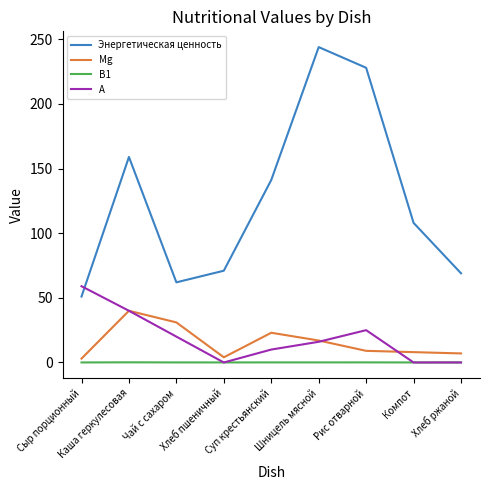

What position from the left is Хлеб пшеничный?

4